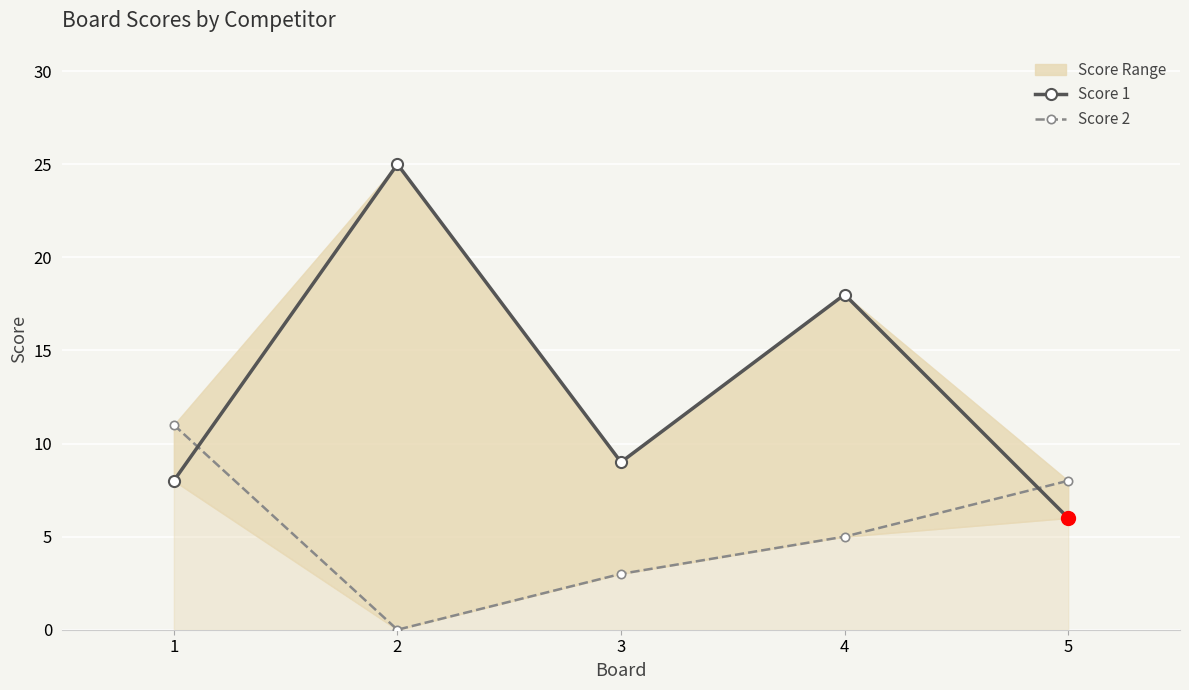

What is the value of the Score 1 point at the 1st from the left?

8